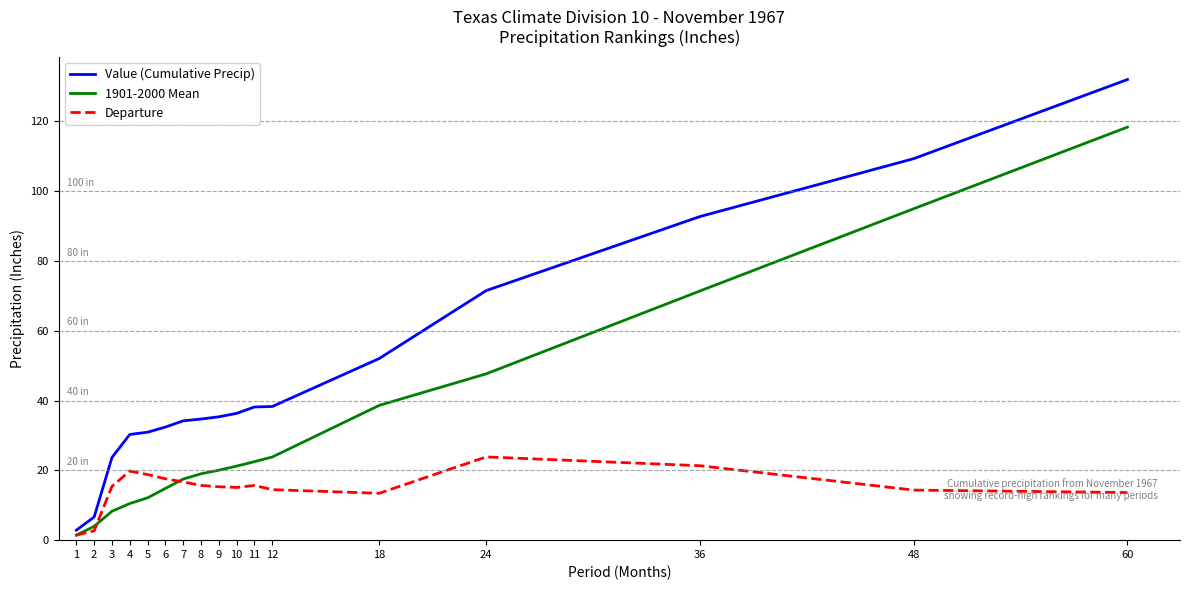

At which category is the sum across all series the highest?

60